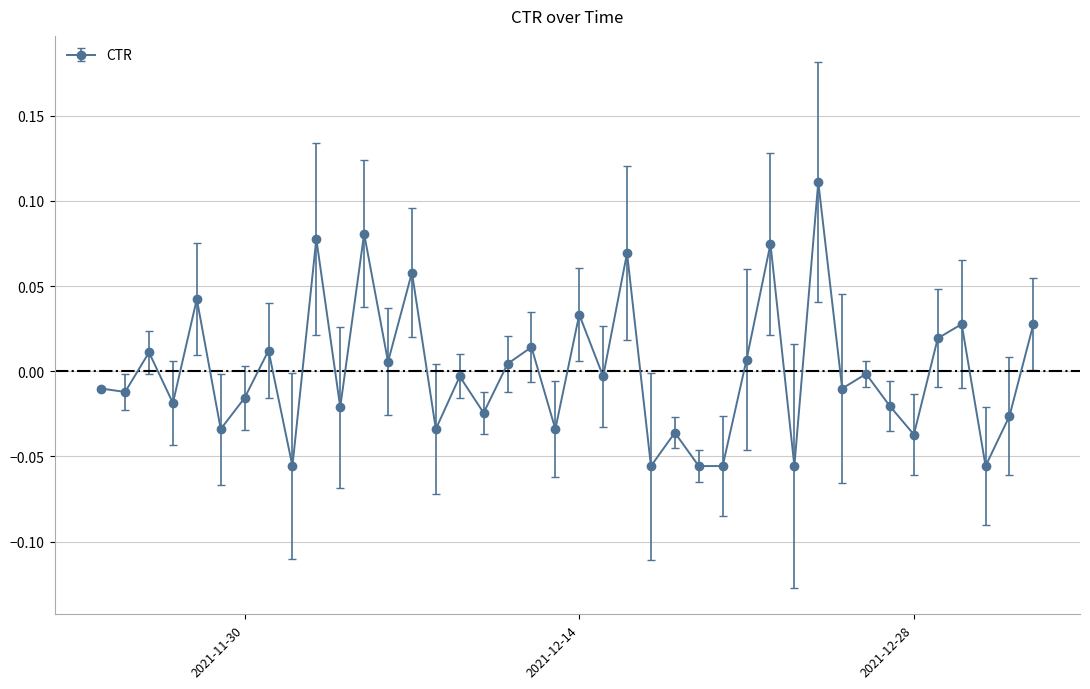

How many interior local peaks (higher than both neighbors) does the data have?

15